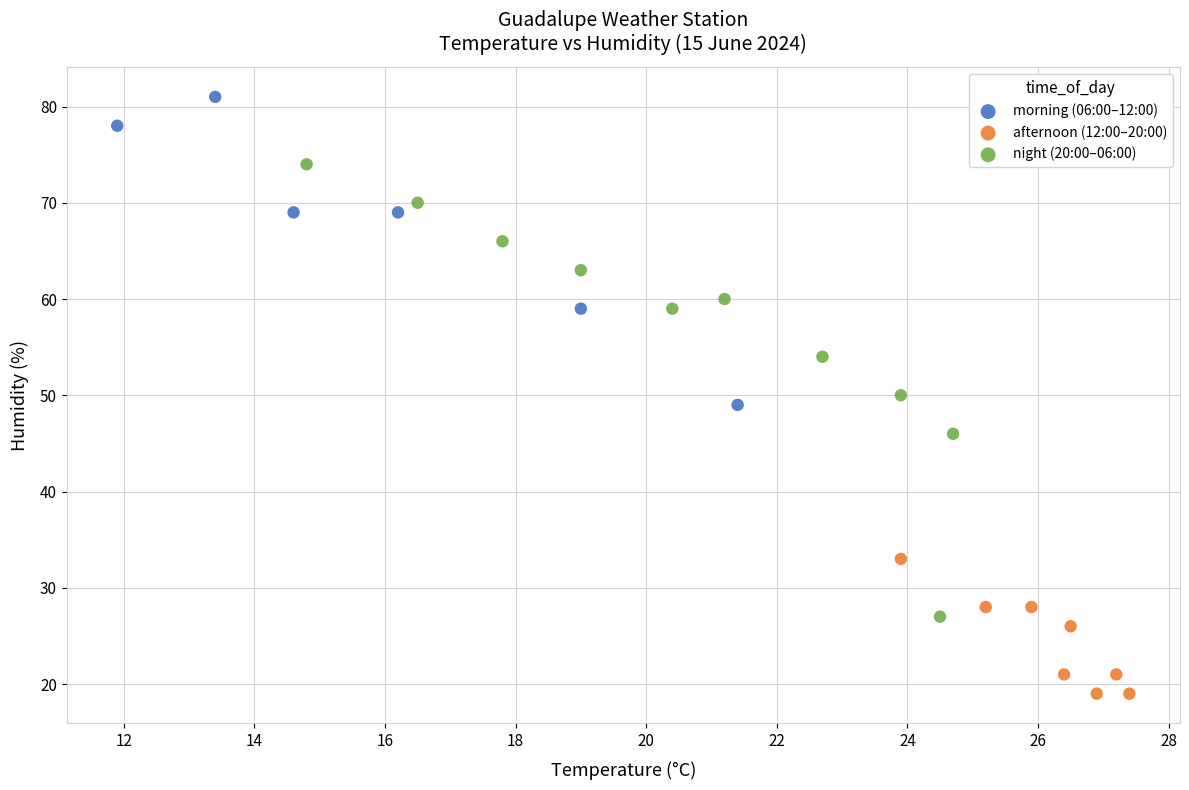

Which series reaches the maximum Y coordinate?

morning (06:00–12:00)